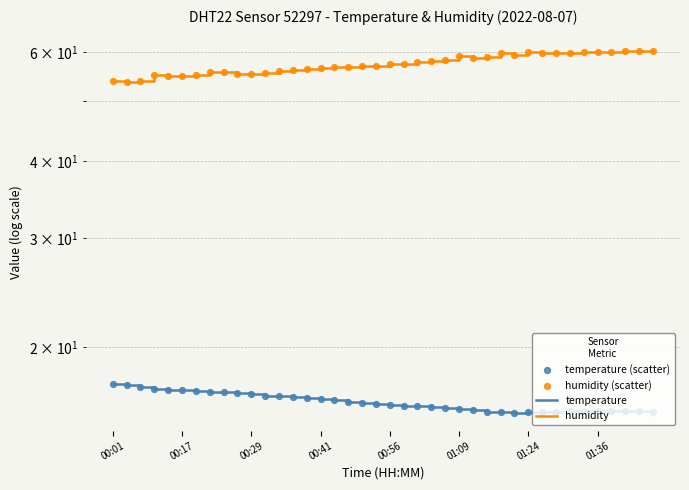

Which series has the largest Y range (max minus min)?

humidity